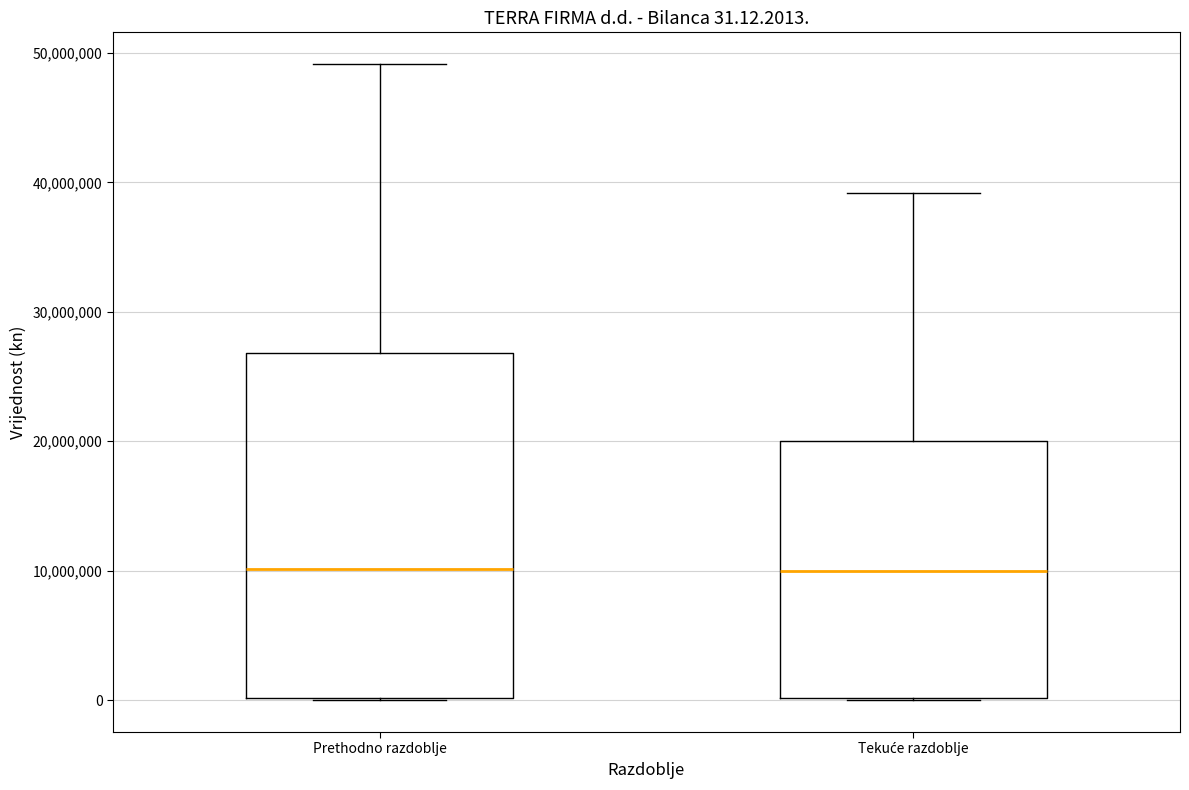

Comparing the boxes themselves (not the whiskers), which one is the tallest?

Prethodno razdoblje